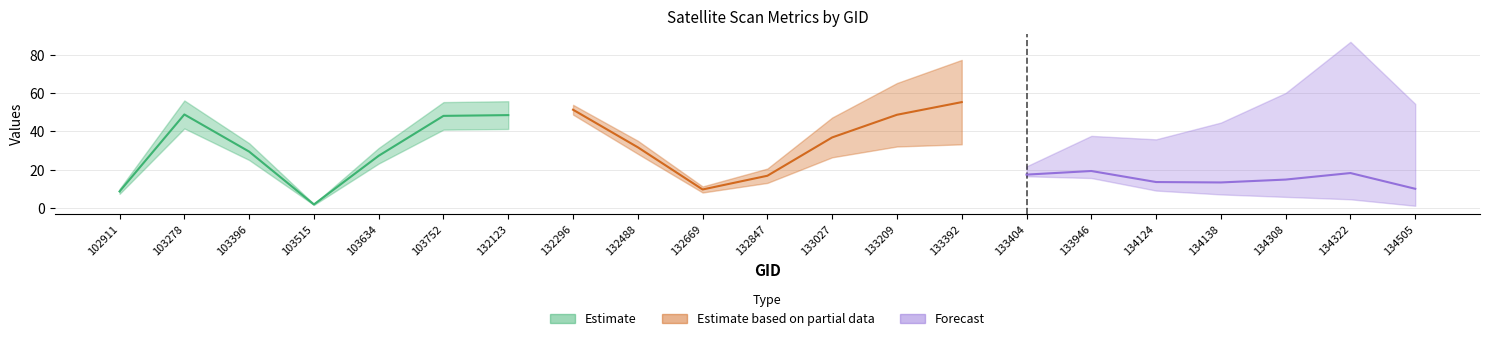

Which has a higher value, 134138 or 132296?

132296